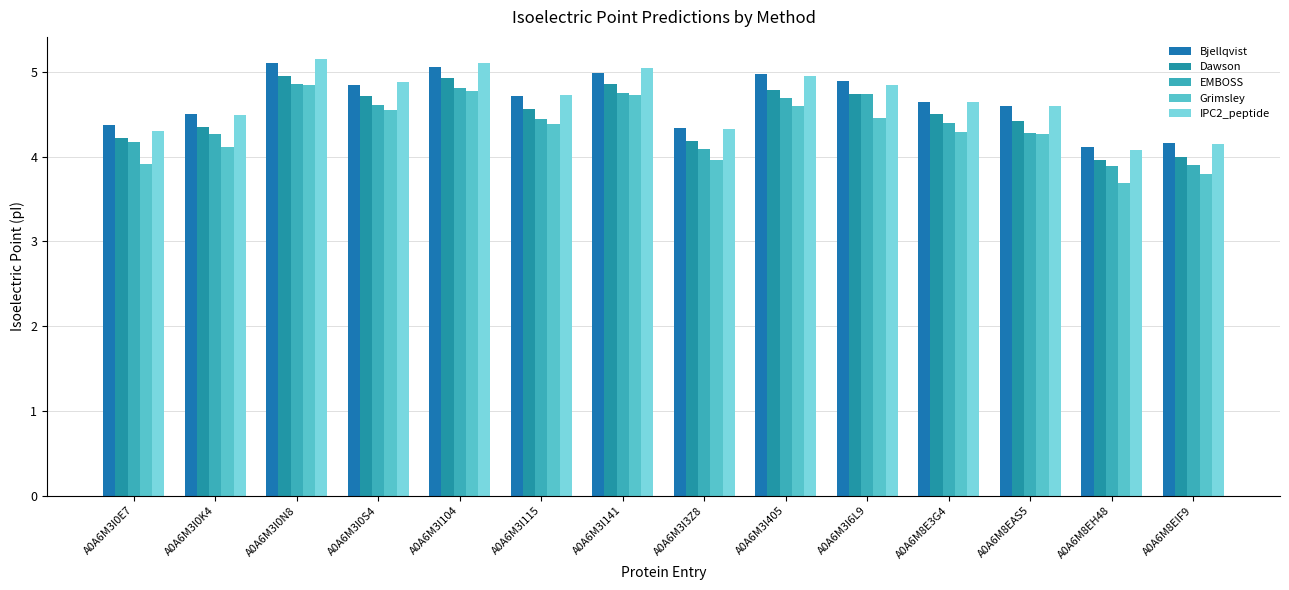

What is the difference between the IPC2_peptide values at A0A6M3I0N8 and A0A6M3I0E7?

0.9